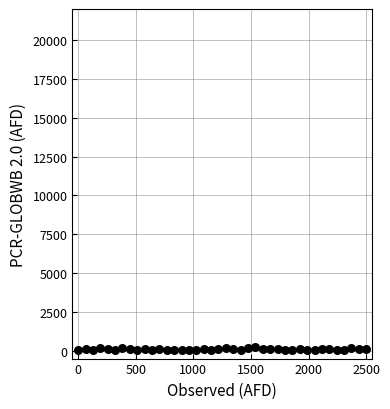

What is the range of X values (max minus min)?

2500.0